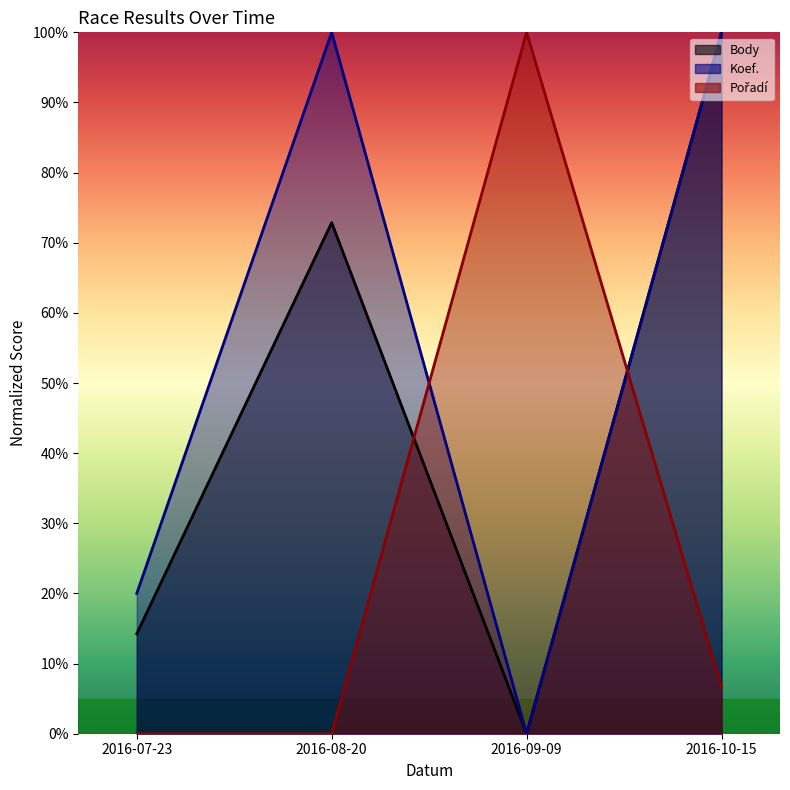

In Pořadí, how many points are higher than both neighbors (excluding endpoints)?

1